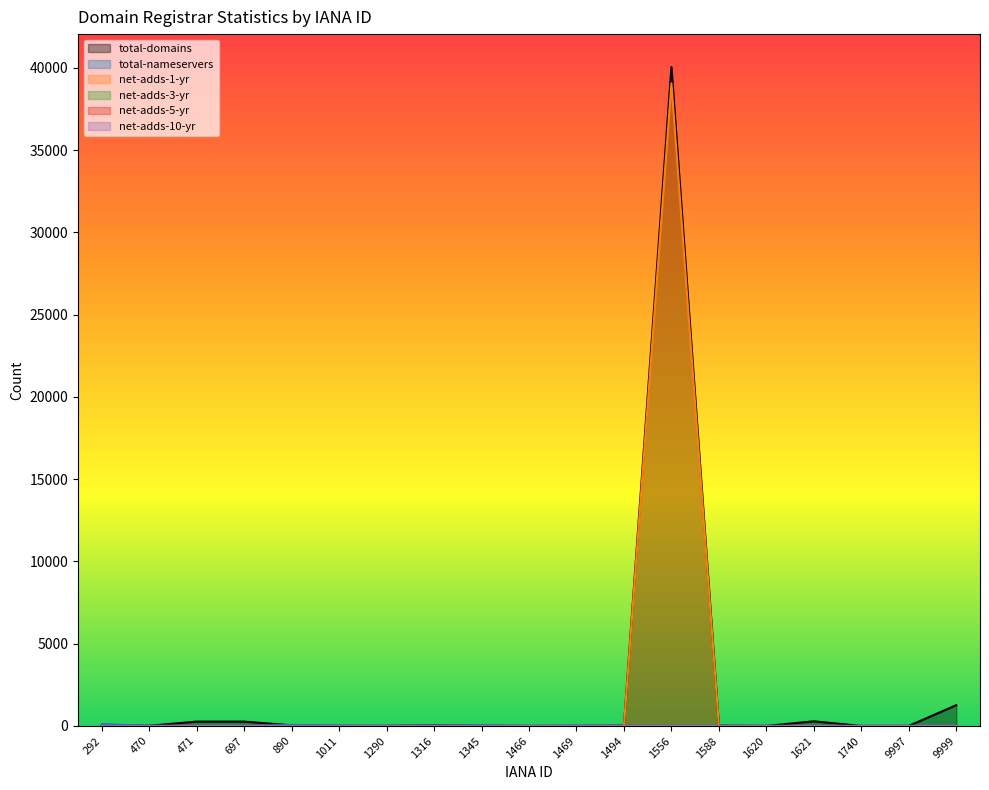

Between 471 and 1494, which series saw the biggest shift?

total-domains